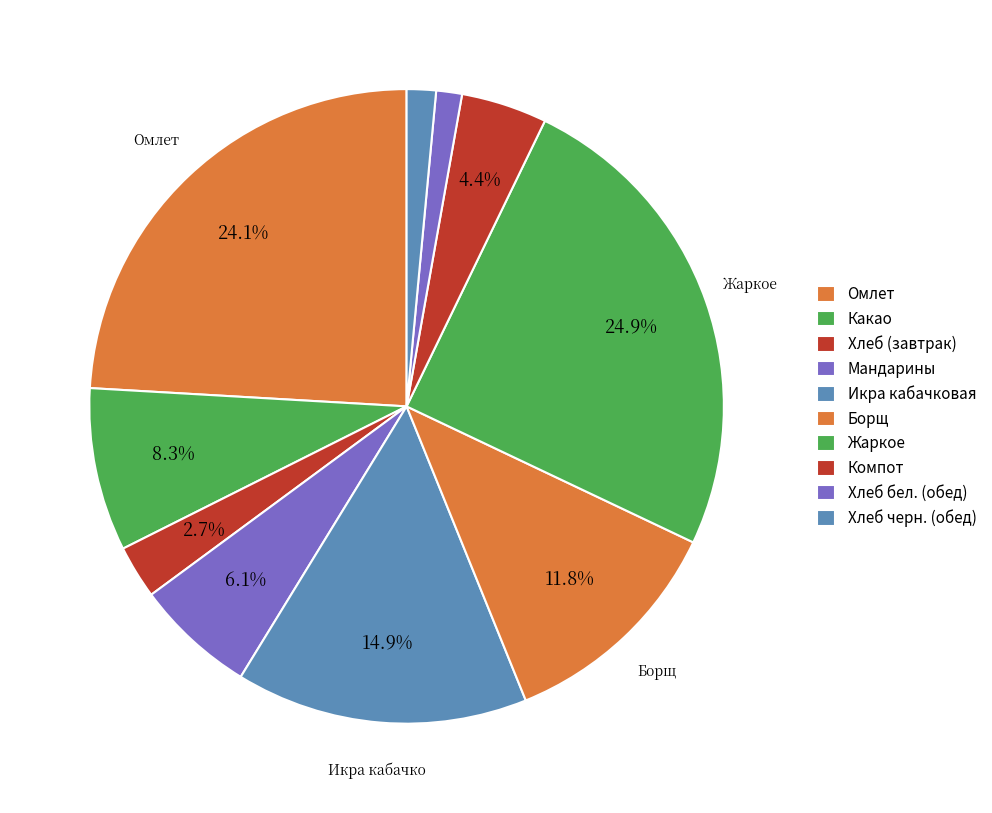

Count the number of slices in the pie.

10